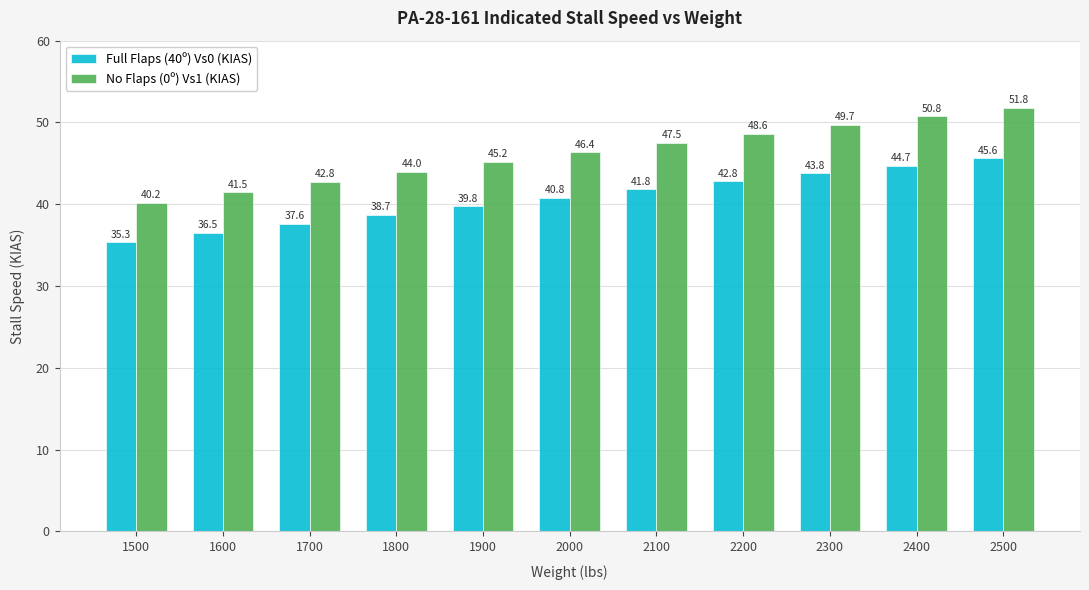

Rank the categories by No Flaps (0º) Vs1 (KIAS) value from highest to lowest.

2500, 2400, 2300, 2200, 2100, 2000, 1900, 1800, 1700, 1600, 1500